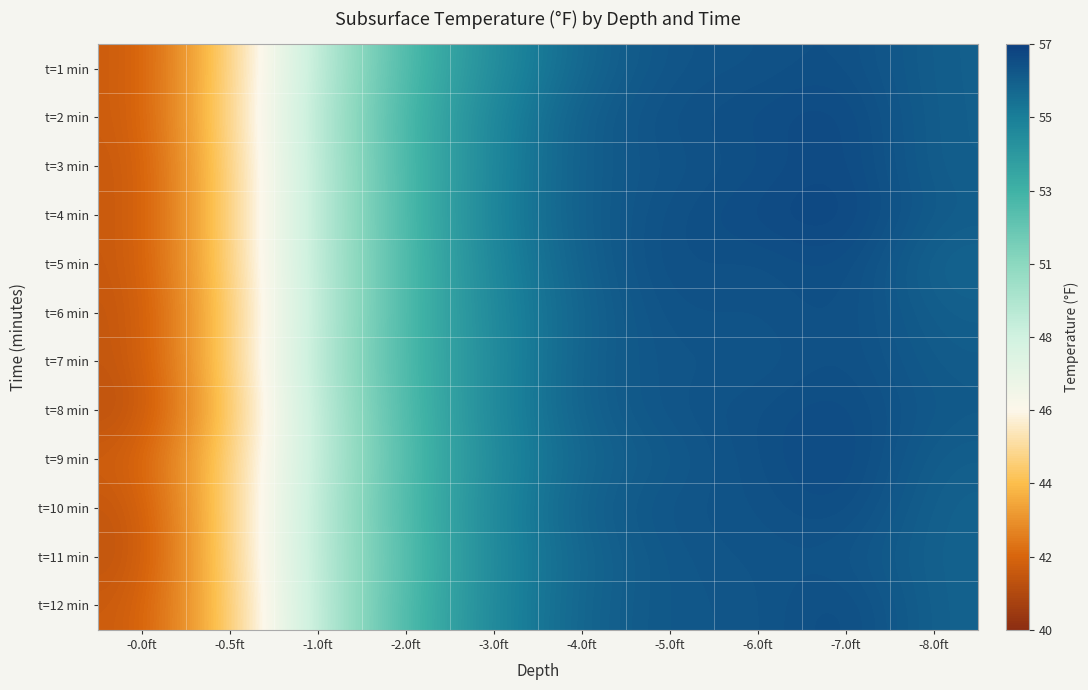

Reading left to right, transcribe all the data shown in this chart.

t=1 min: -0.0ft=41.7	-0.5ft=44.9	-1.0ft=49.1	-2.0ft=52.4	-3.0ft=54.3	-4.0ft=55.7	-5.0ft=56.3	-6.0ft=56.3	-7.0ft=56.5	-8.0ft=55.9
t=2 min: -0.0ft=41.7	-0.5ft=45.0	-1.0ft=49.3	-2.0ft=52.6	-3.0ft=54.6	-4.0ft=56.0	-5.0ft=56.4	-6.0ft=56.5	-7.0ft=56.7	-8.0ft=55.9
t=3 min: -0.0ft=41.6	-0.5ft=44.8	-1.0ft=49.2	-2.0ft=52.5	-3.0ft=54.6	-4.0ft=56.0	-5.0ft=56.3	-6.0ft=56.4	-7.0ft=56.7	-8.0ft=55.9
t=4 min: -0.0ft=41.6	-0.5ft=44.8	-1.0ft=49.2	-2.0ft=52.5	-3.0ft=54.7	-4.0ft=56.0	-5.0ft=56.4	-6.0ft=56.6	-7.0ft=56.8	-8.0ft=56.0
t=5 min: -0.0ft=41.6	-0.5ft=44.8	-1.0ft=49.2	-2.0ft=52.4	-3.0ft=54.6	-4.0ft=55.9	-5.0ft=56.5	-6.0ft=56.3	-7.0ft=56.6	-8.0ft=55.7
t=6 min: -0.0ft=41.5	-0.5ft=44.6	-1.0ft=49.1	-2.0ft=52.5	-3.0ft=54.5	-4.0ft=55.8	-5.0ft=56.4	-6.0ft=56.3	-7.0ft=56.5	-8.0ft=55.9
t=7 min: -0.0ft=41.5	-0.5ft=44.7	-1.0ft=49.3	-2.0ft=52.5	-3.0ft=54.4	-4.0ft=55.9	-5.0ft=56.3	-6.0ft=56.2	-7.0ft=56.5	-8.0ft=56.0
t=8 min: -0.0ft=41.3	-0.5ft=44.4	-1.0ft=49.1	-2.0ft=52.4	-3.0ft=54.5	-4.0ft=55.9	-5.0ft=56.3	-6.0ft=56.4	-7.0ft=56.6	-8.0ft=56.1
t=9 min: -0.0ft=41.8	-0.5ft=44.8	-1.0ft=49.0	-2.0ft=52.3	-3.0ft=54.4	-4.0ft=55.7	-5.0ft=56.1	-6.0ft=56.4	-7.0ft=56.7	-8.0ft=55.9
t=10 min: -0.0ft=41.5	-0.5ft=44.8	-1.0ft=49.2	-2.0ft=52.4	-3.0ft=54.5	-4.0ft=55.9	-5.0ft=56.3	-6.0ft=56.3	-7.0ft=56.6	-8.0ft=55.8
t=11 min: -0.0ft=41.4	-0.5ft=44.8	-1.0ft=49.2	-2.0ft=52.2	-3.0ft=54.5	-4.0ft=55.7	-5.0ft=56.2	-6.0ft=56.3	-7.0ft=56.3	-8.0ft=55.8
t=12 min: -0.0ft=41.7	-0.5ft=44.6	-1.0ft=49.1	-2.0ft=52.4	-3.0ft=54.5	-4.0ft=55.8	-5.0ft=56.2	-6.0ft=56.2	-7.0ft=56.6	-8.0ft=55.8